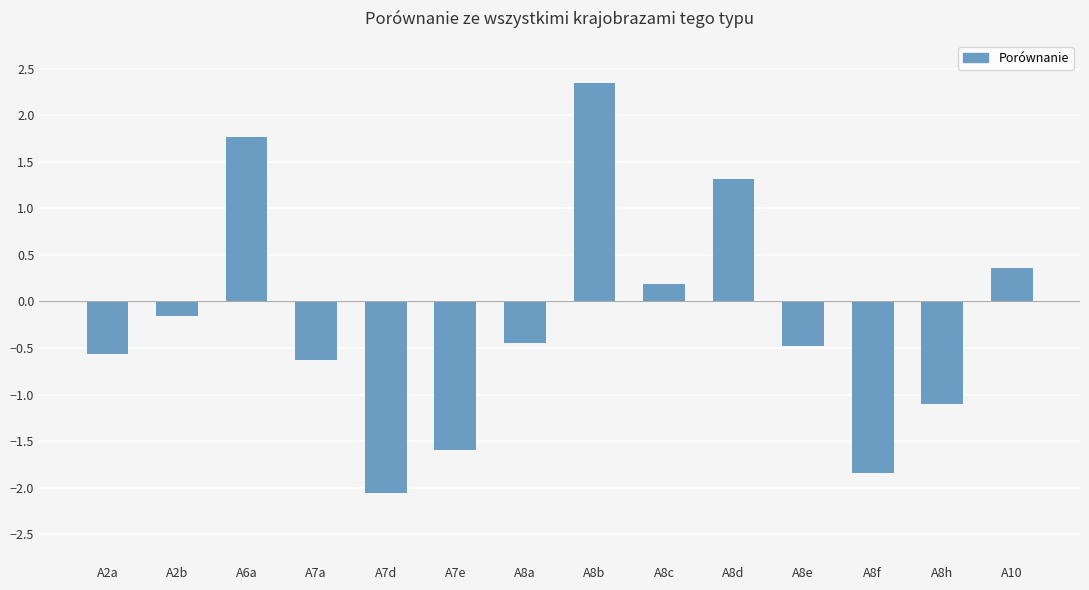

What is the value of the 4th bar from the left?

-0.6